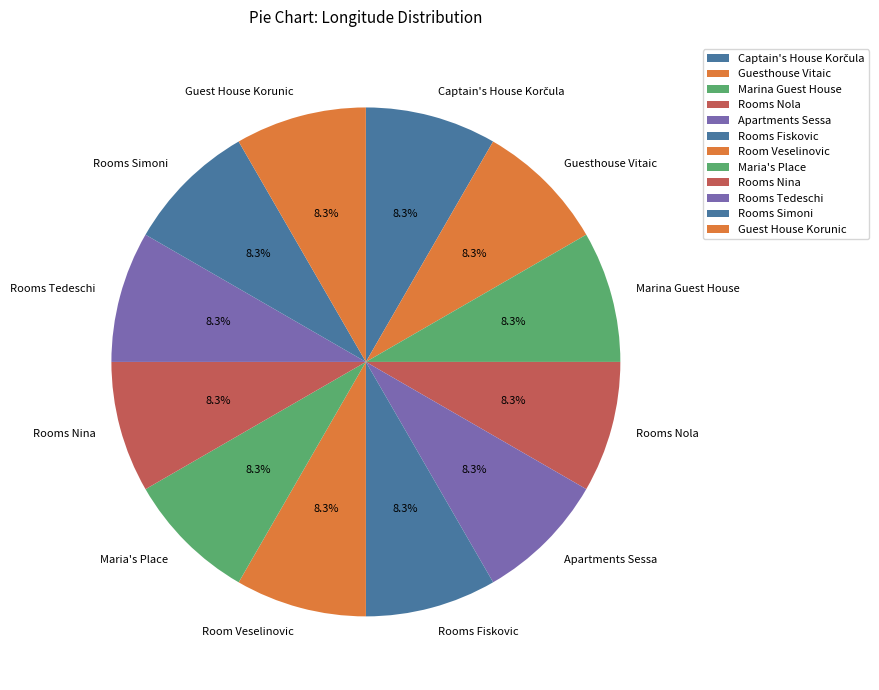

The Rooms Simoni slice represents 15% of the pie. True or false?

False